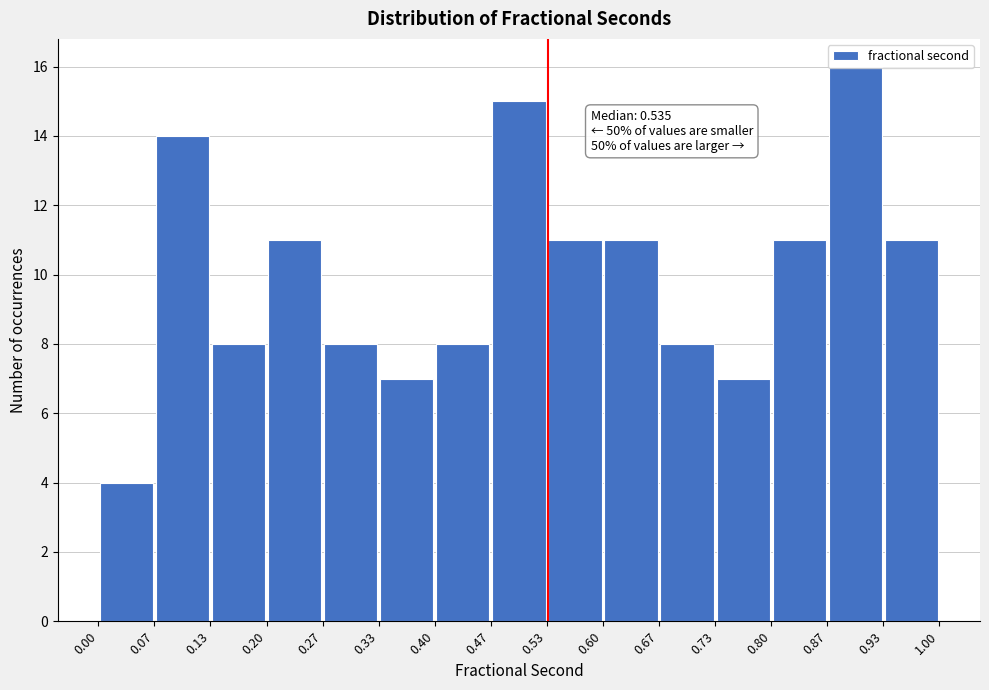

Which range on the x-axis has the tallest bar?

0.87 to 0.93